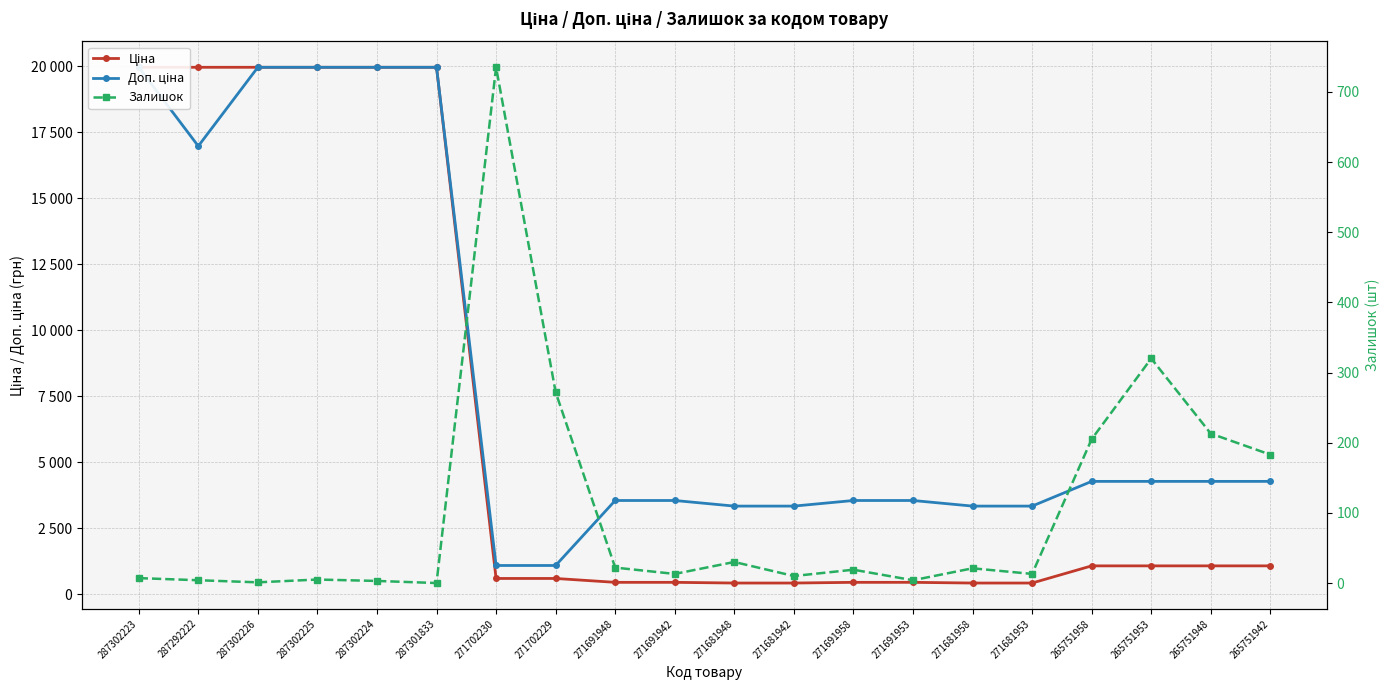

Which has a higher value, 271681953 or 271691953?

271691953